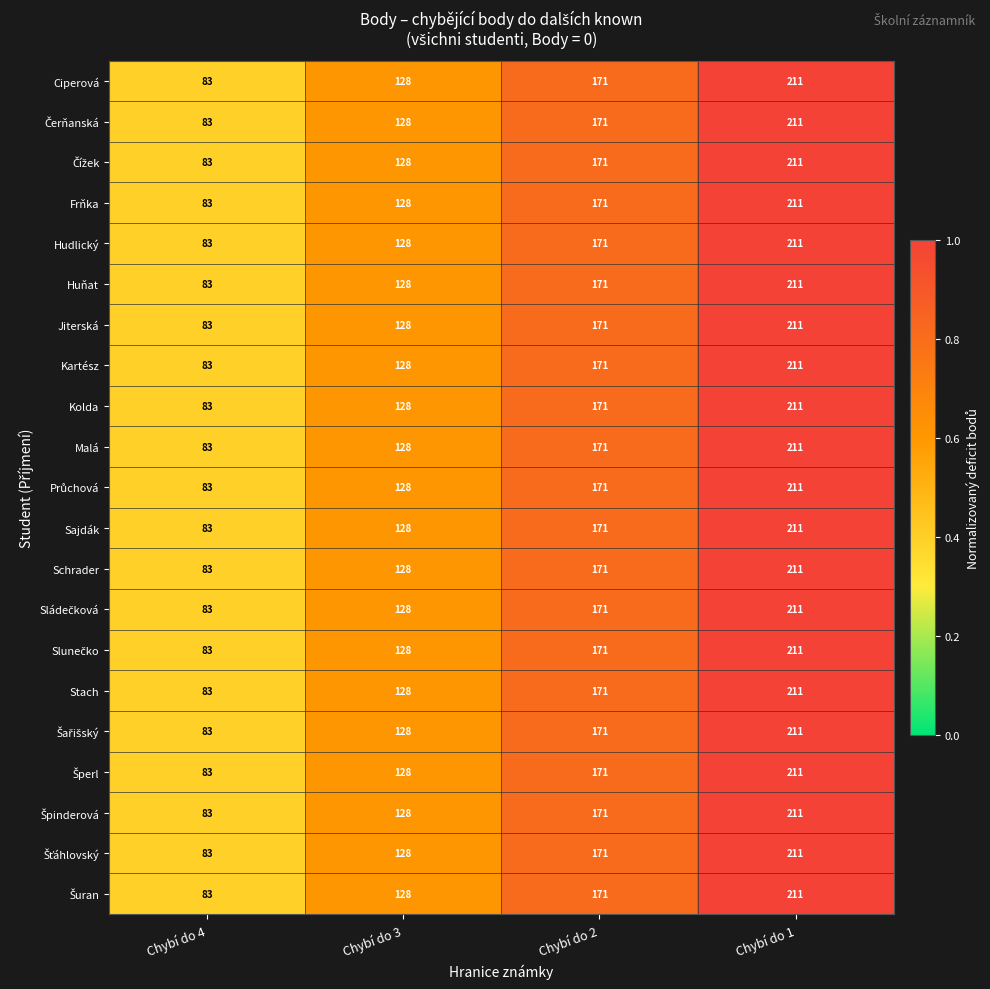

Which label corresponds to the largest value in the chart?

Chybí do 1